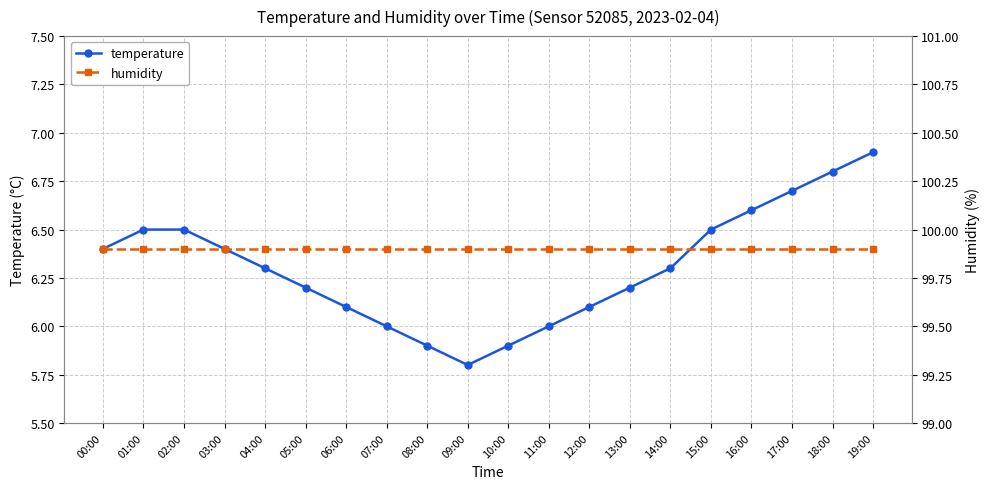

List the series in order of their peak value, highest first.

humidity, temperature